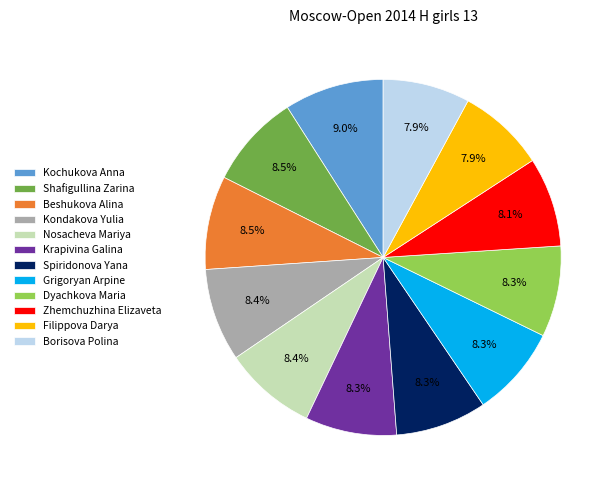

Is Dyachkova Maria the majority of the pie?

No